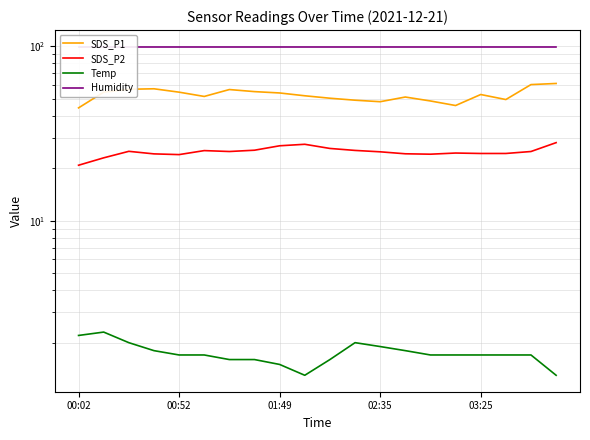

What are all the series names shown in the legend?

SDS_P1, SDS_P2, Temp, Humidity